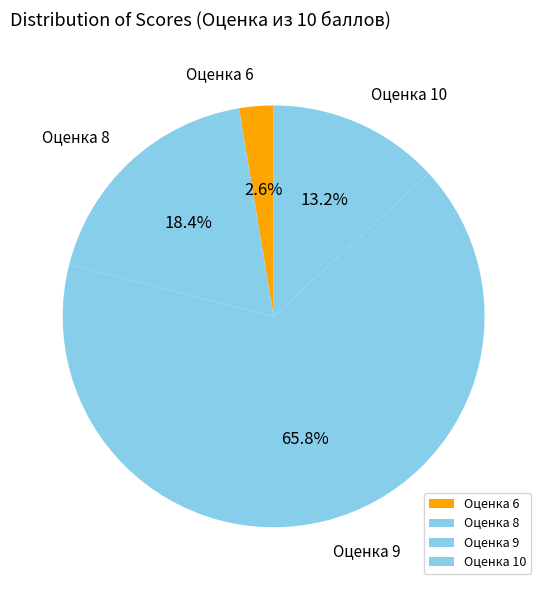

Between Оценка 10 and Оценка 6, which is larger?

Оценка 10